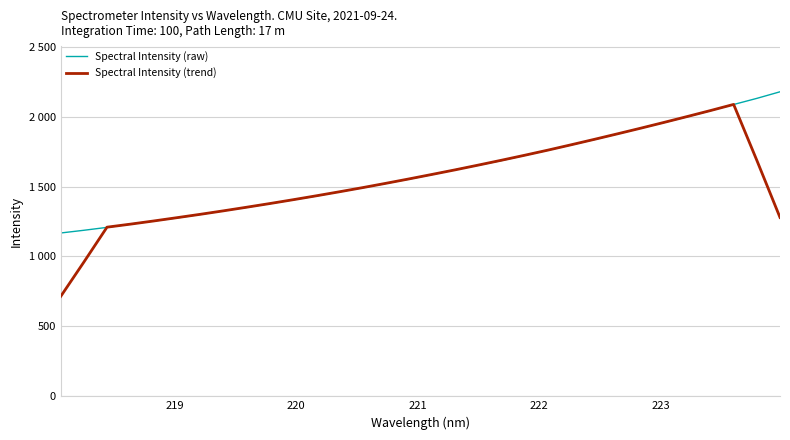

Does the chart have visible grid lines?

Yes